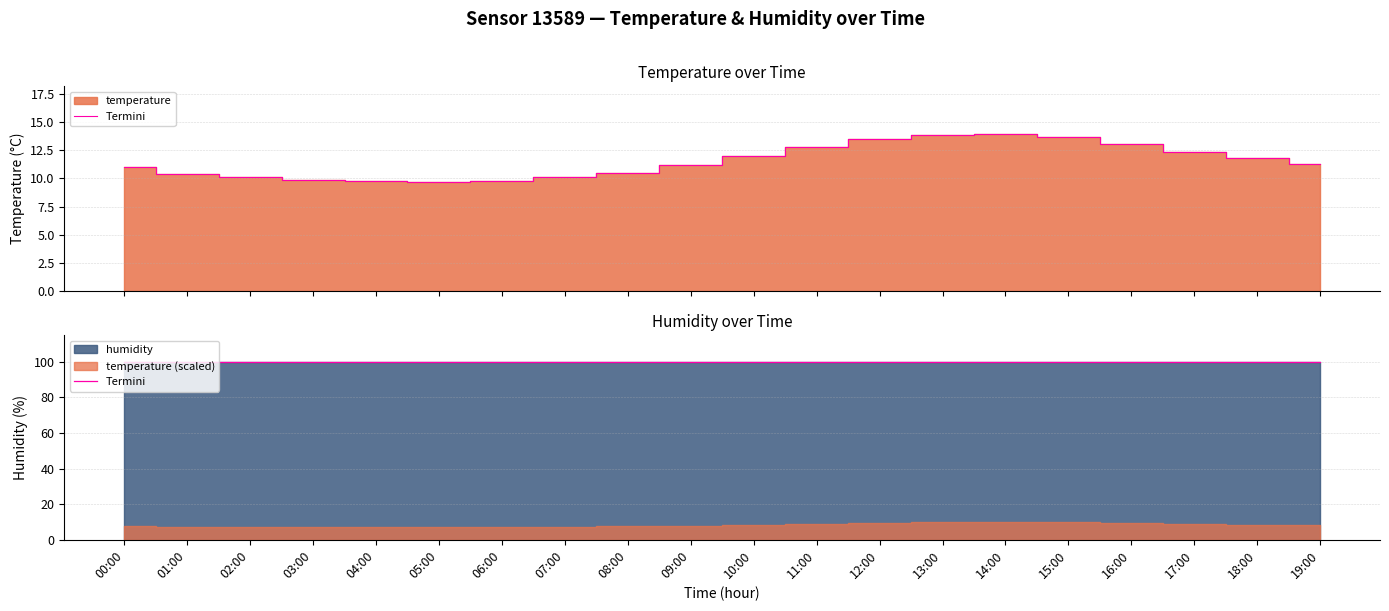

What is the difference between the values at 05:00 and 02:00?

0.4